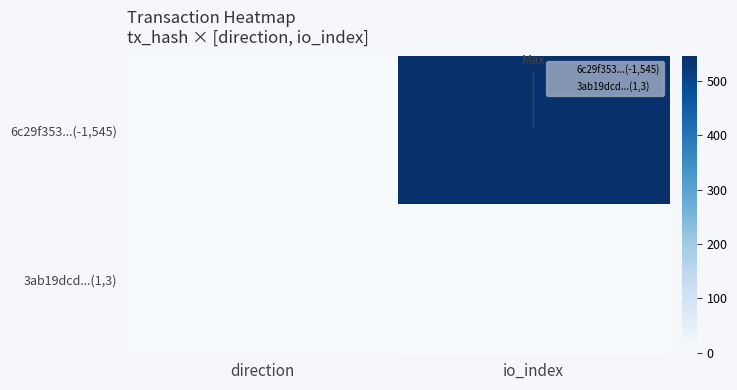

The value of 3ab19dcd...(1,3) at direction is 1. True or false?

True